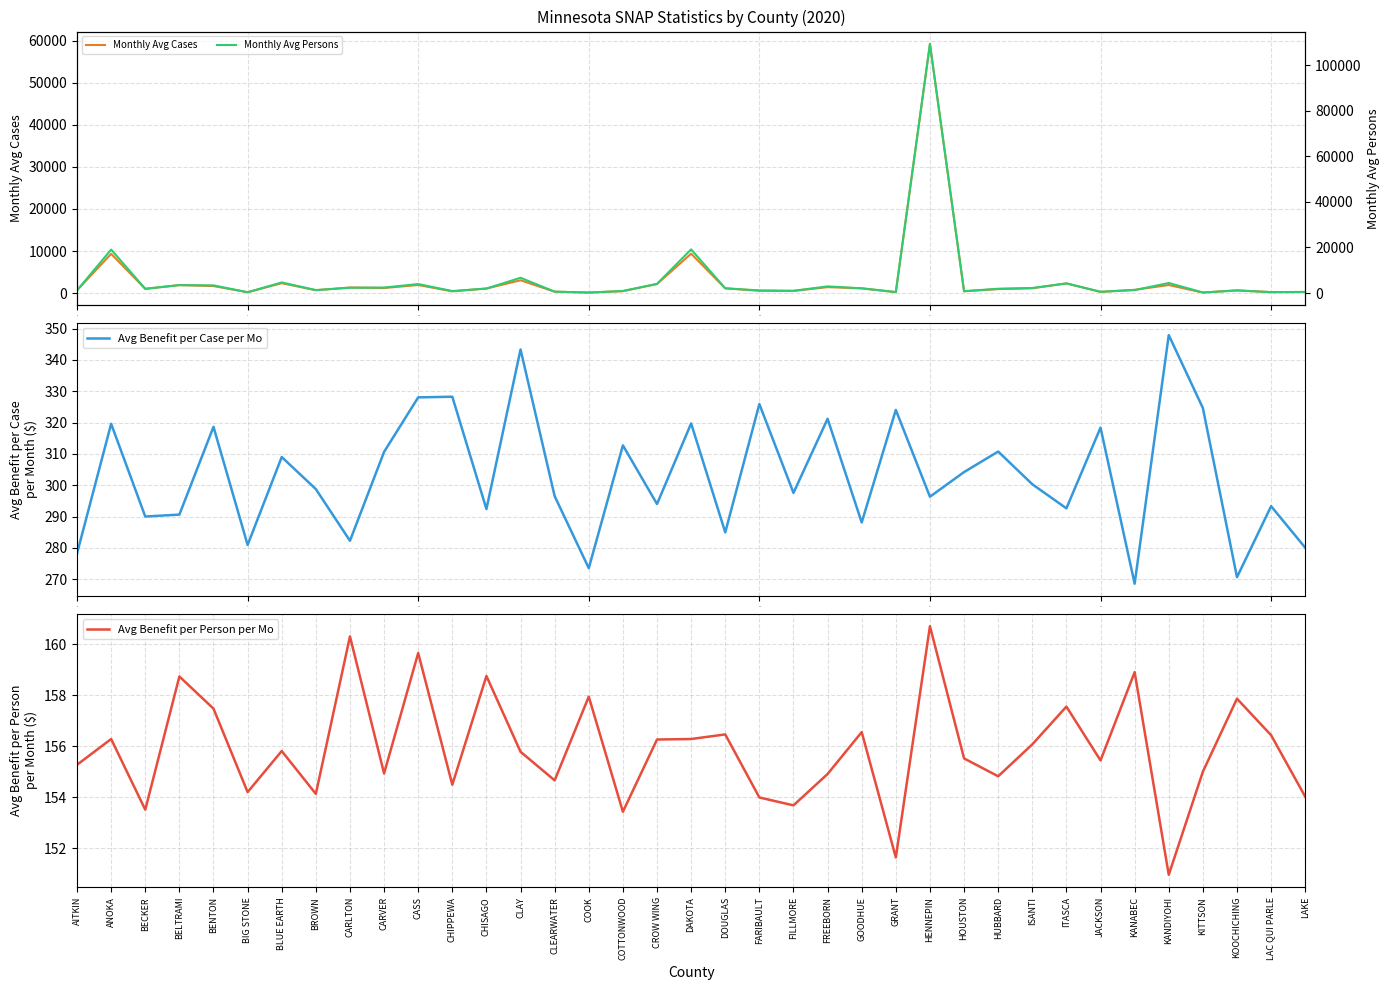

What is the maximum value shown in the chart?

109247.0